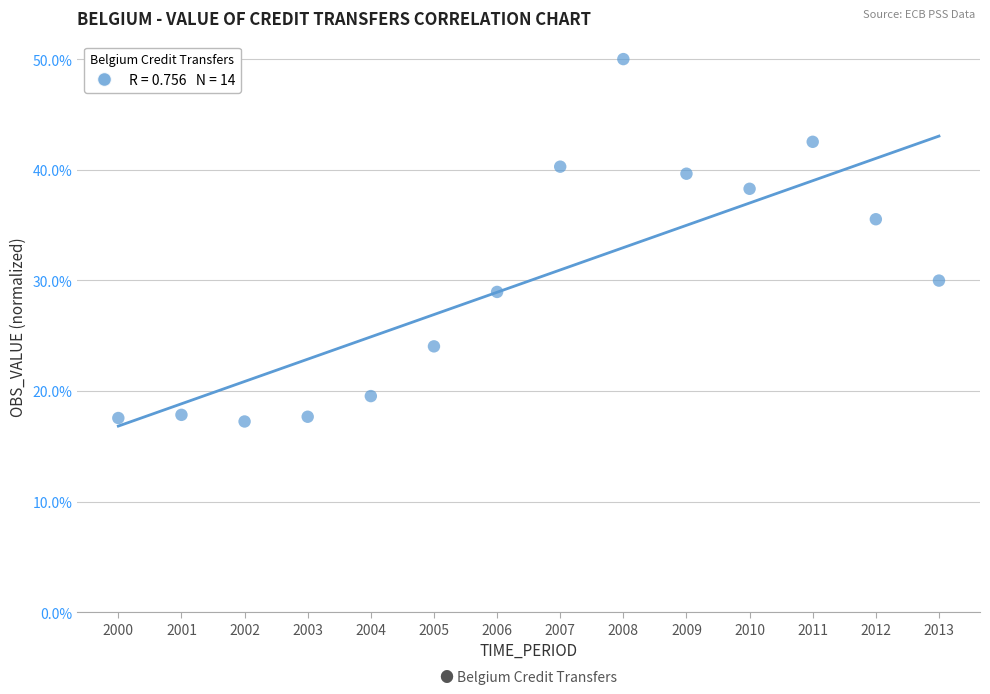

What is the range of Y values (max minus min)?

32.7